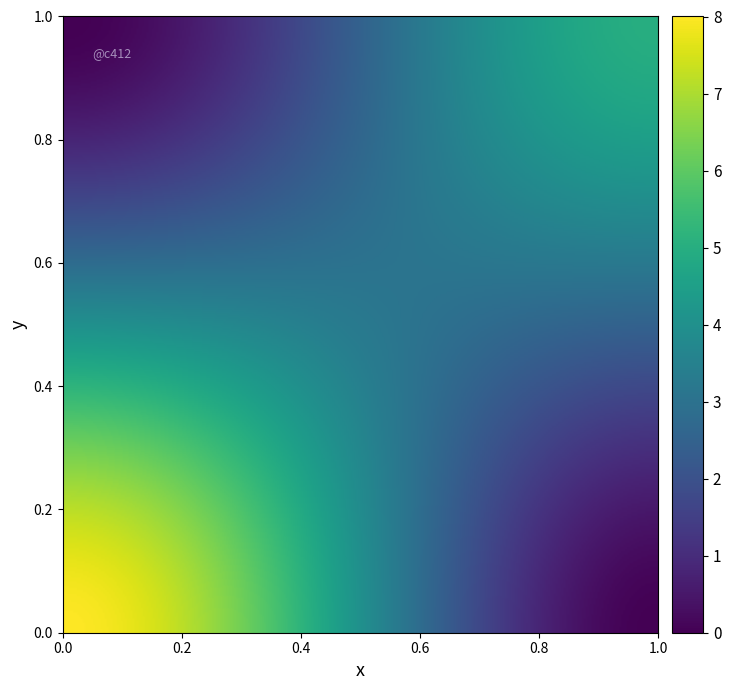

What is the maximum value shown in the chart?

8